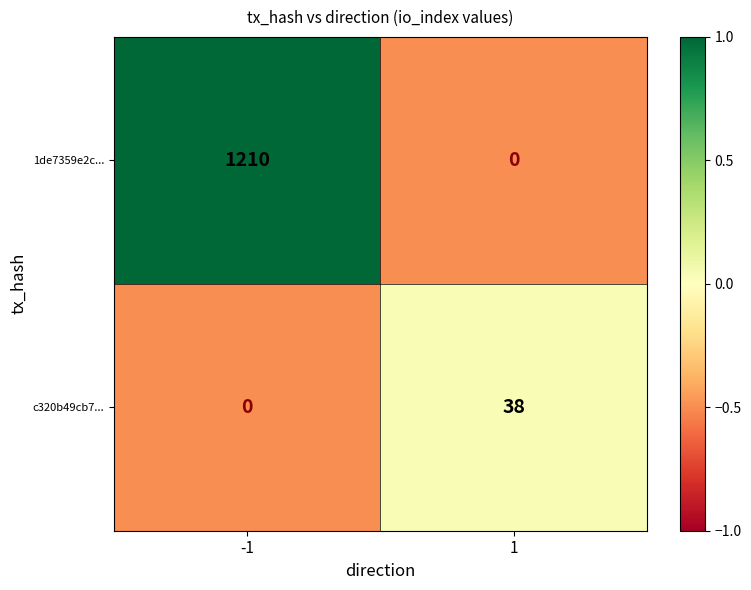

What is the maximum value shown in the chart?

1210